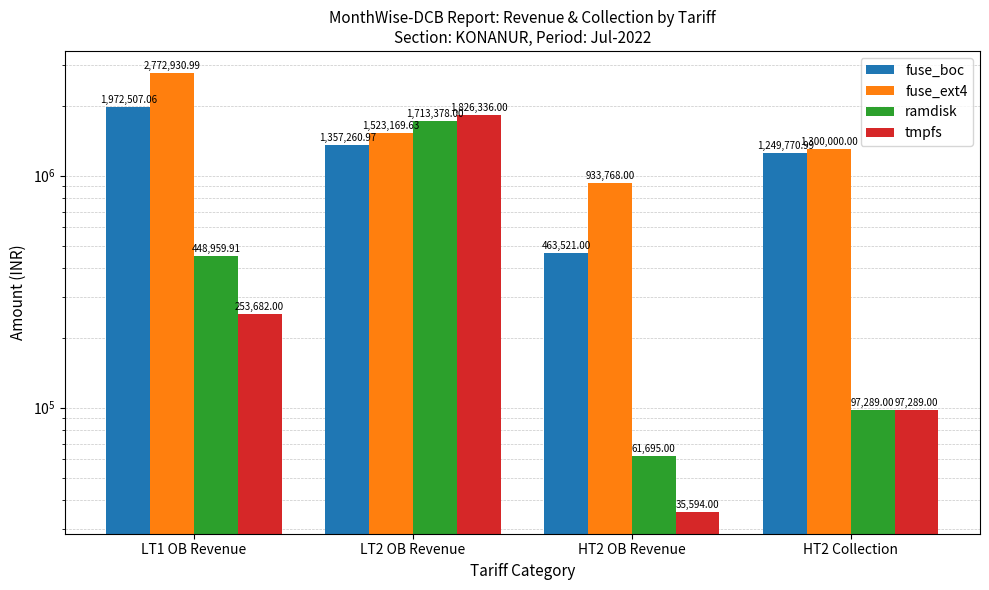

How many data points in ramdisk are less than 448959?

2